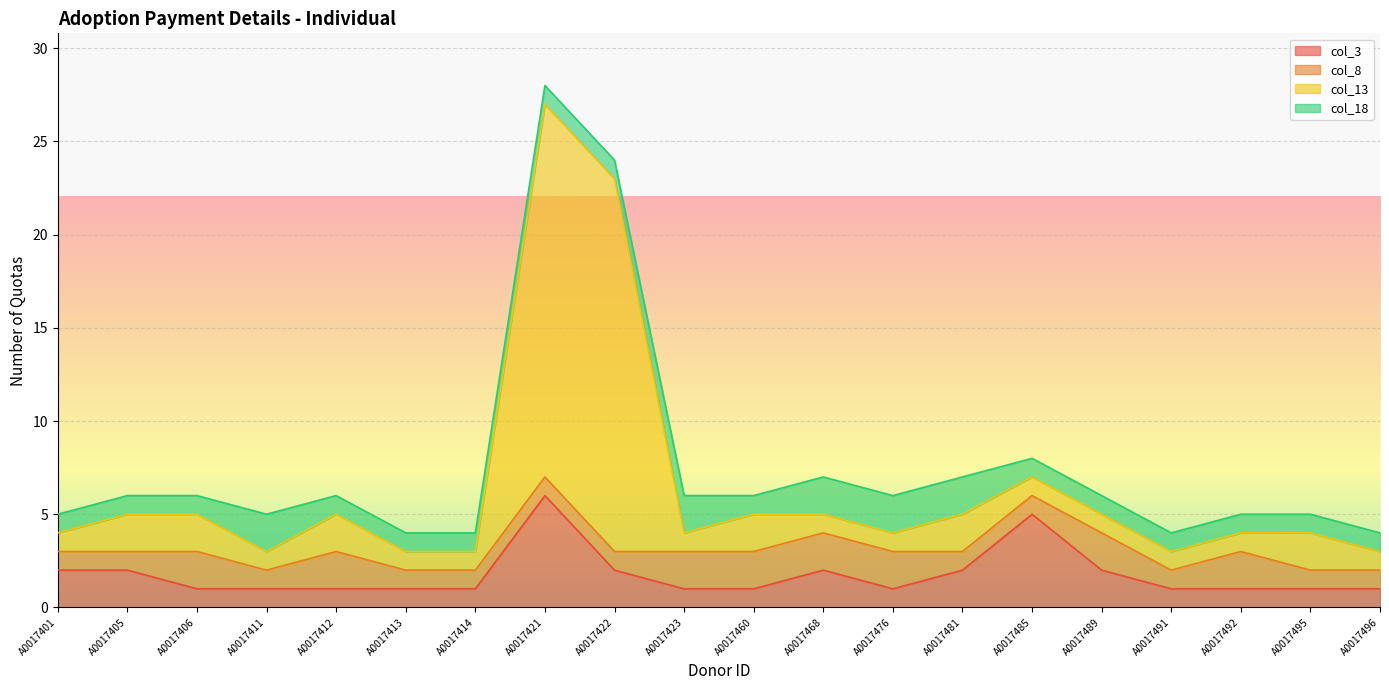

True or false: col_3 and col_13 intersect in this chart.

False